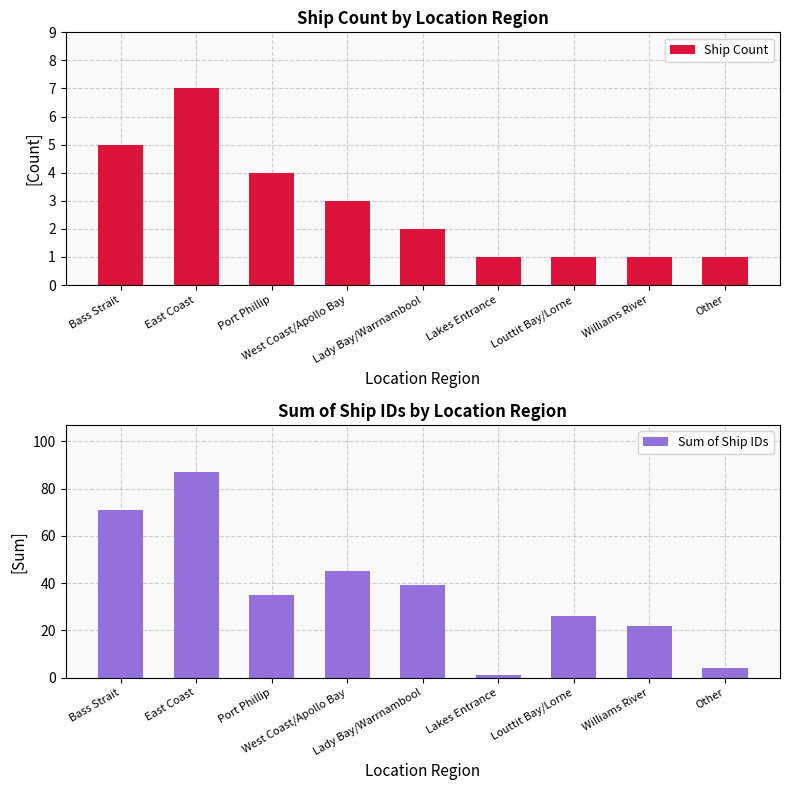

What is the sum of all Sum of Ship IDs values?

330